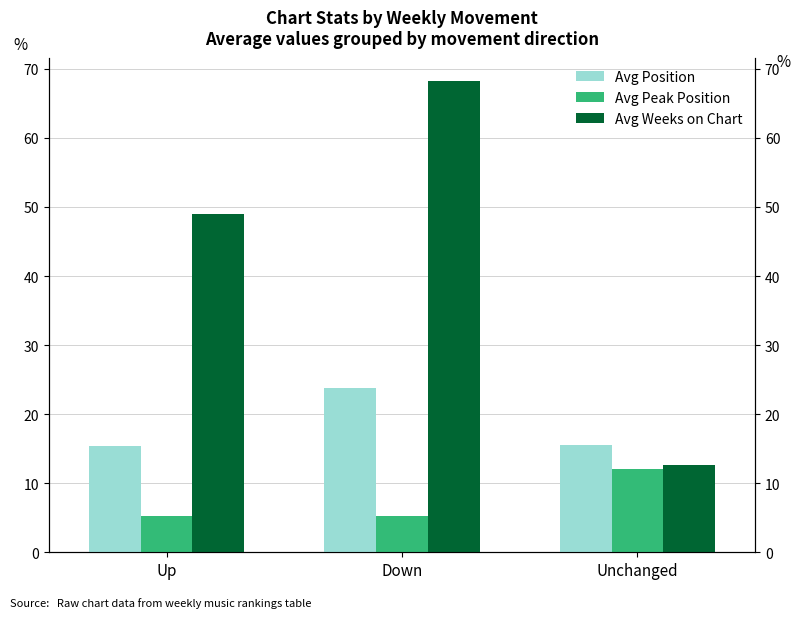

Rank the series by their average value, from highest to lowest.

Avg Weeks on Chart, Avg Position, Avg Peak Position